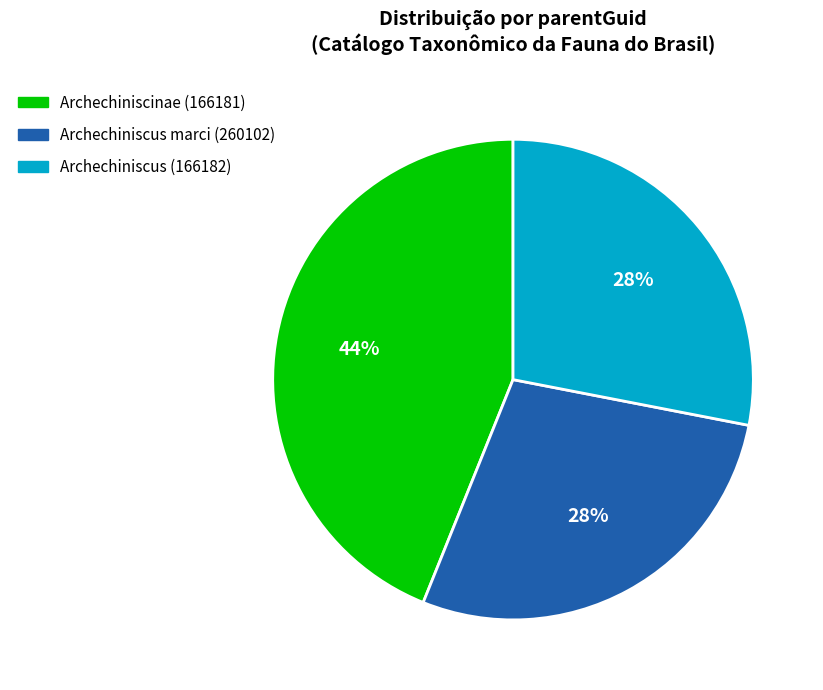

Combined, do Archechiniscus (166182) and Archechiniscinae (166181) account for over 50%?

Yes